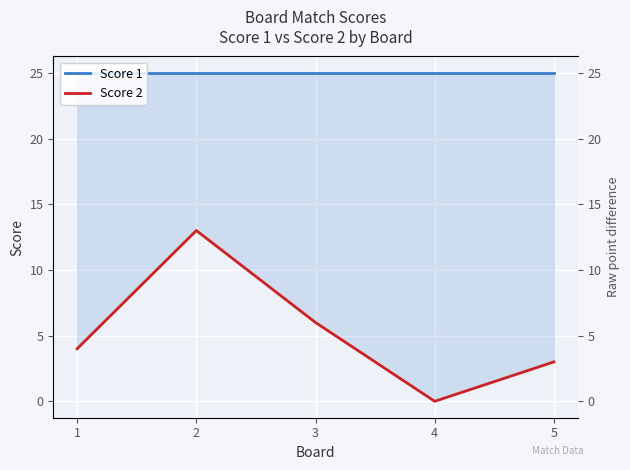

Reading right to left, extract all data points from this chart.

Score 1: 5=25	4=25	3=25	2=25	1=25
Score 2: 5=3	4=0	3=6	2=13	1=4